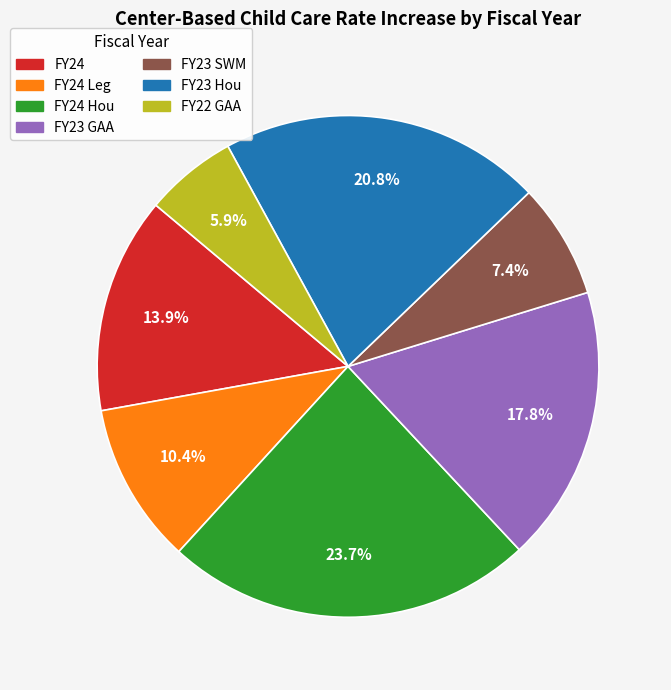

Is there a majority slice in this chart?

No